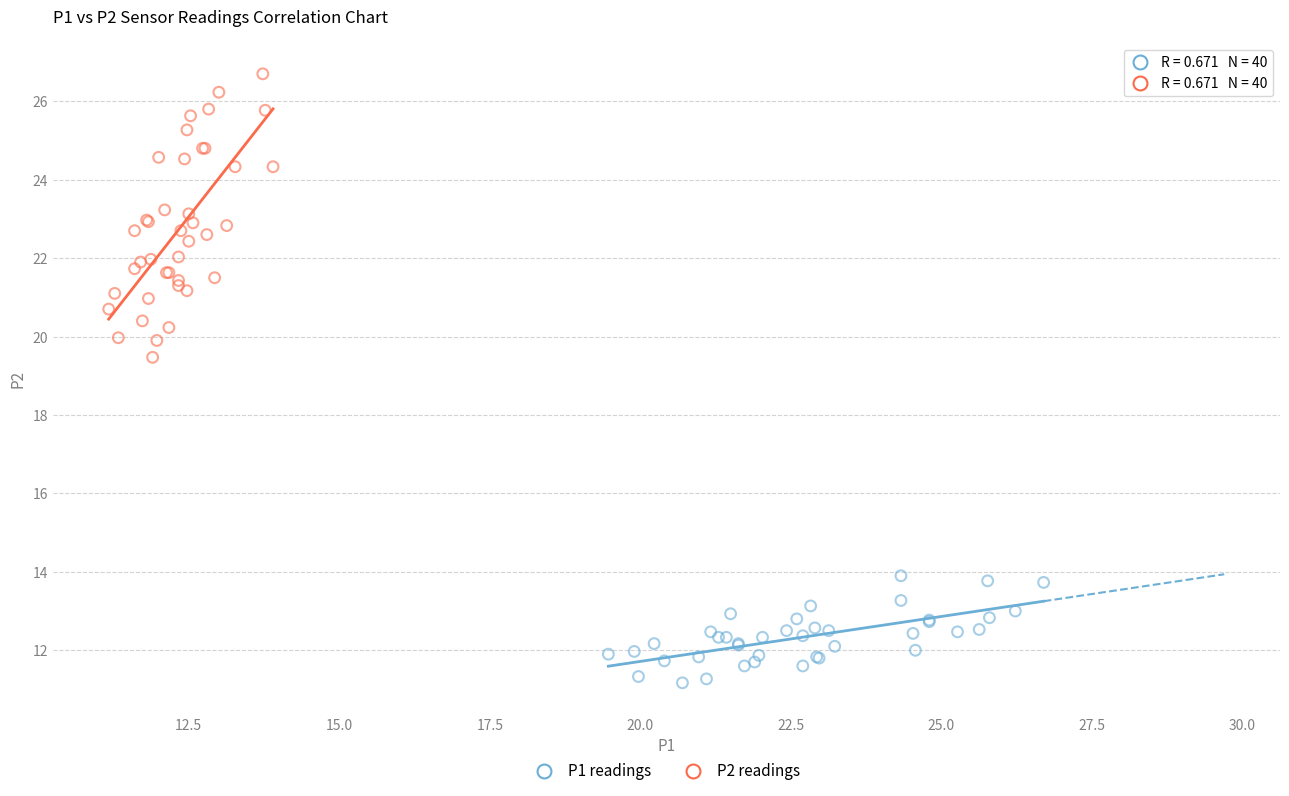

What are all the series names shown in the legend?

P1 readings, P2 readings